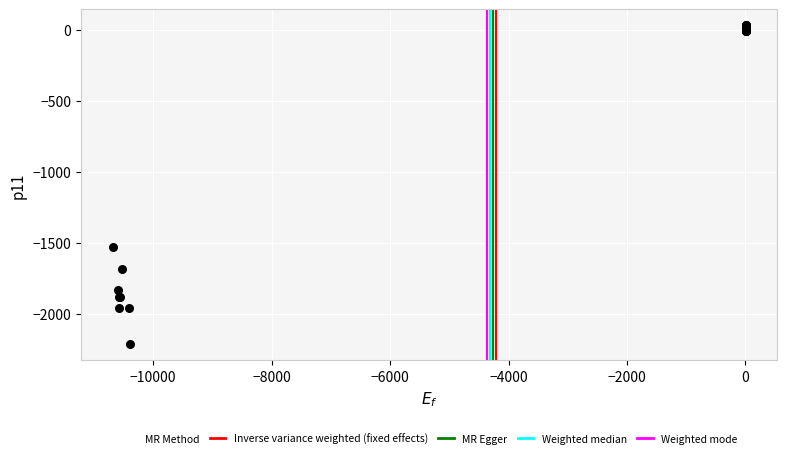

What Y value in the scatter plot is closest to -1089?

-1528.6